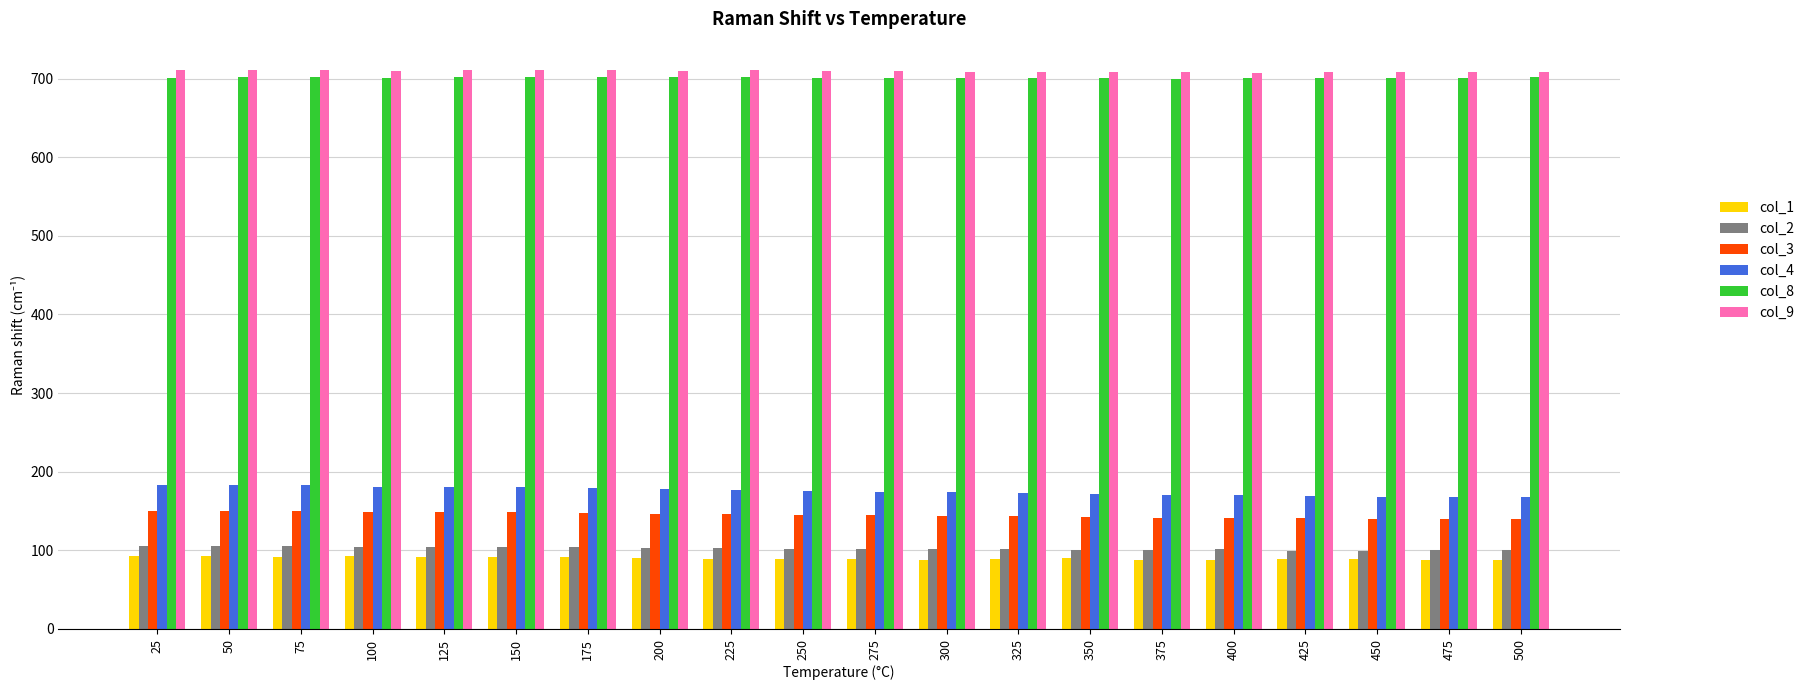

What is the total value across all series at 275?

1921.1